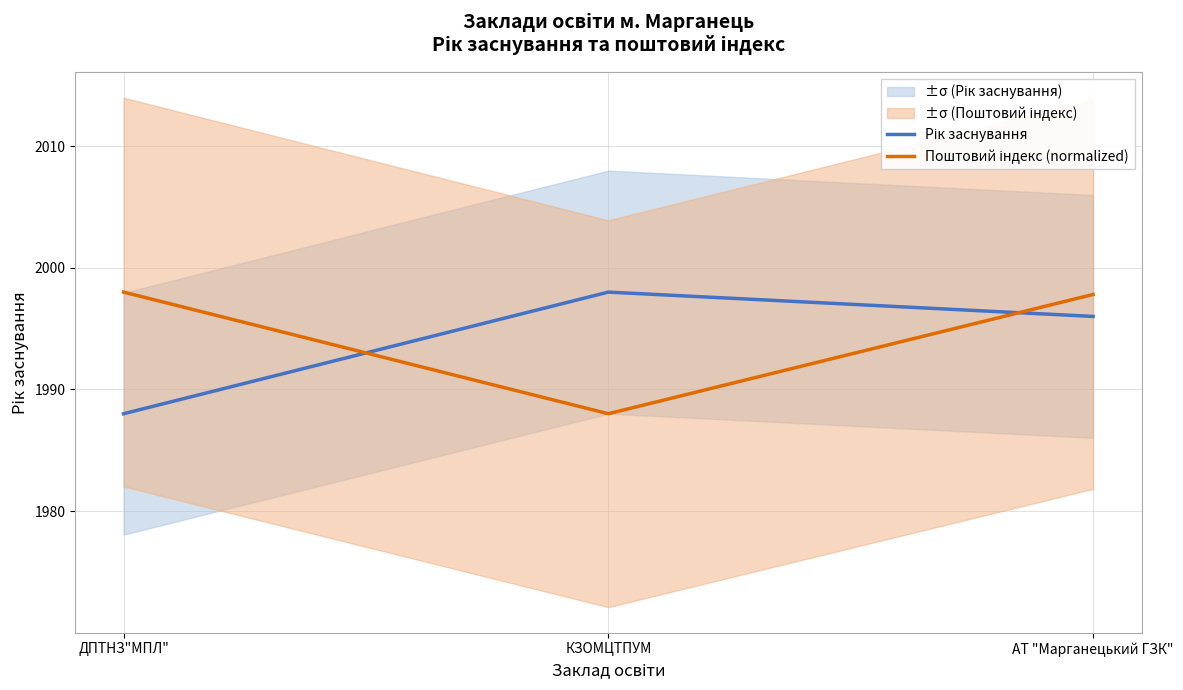

What is the sum of the Поштовий індекс (normalized) values at АТ "Марганецький ГЗК" and КЗОМЦТПУМ?

3985.8